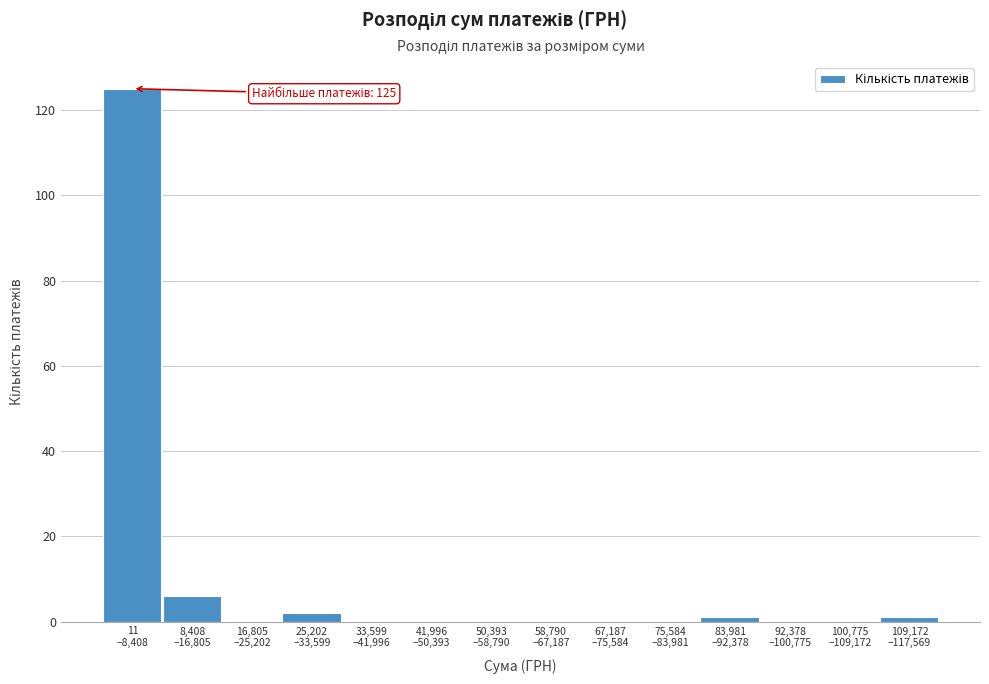

What is the maximum value shown in the chart?

125